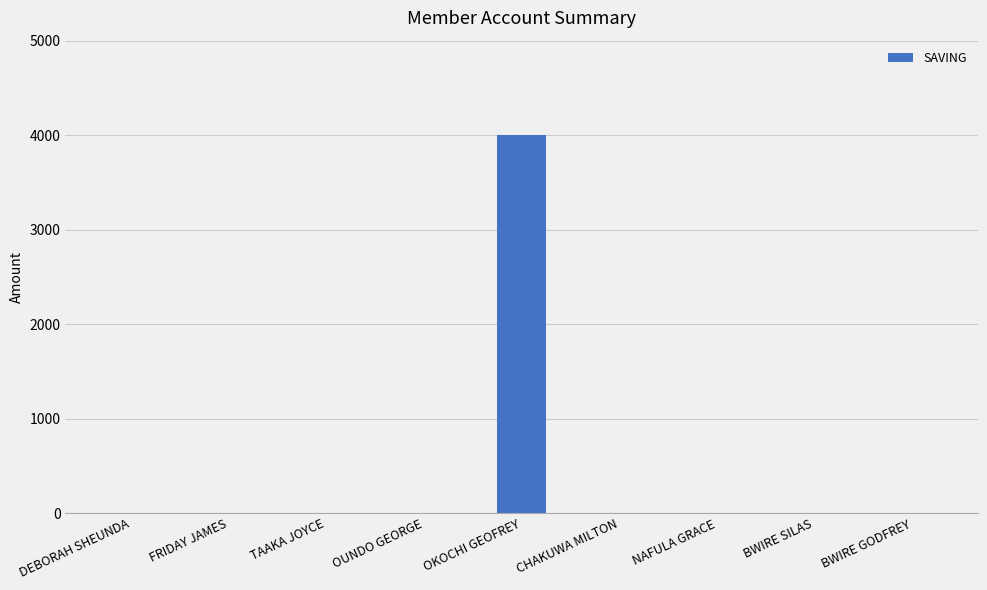

Count the number of values greater than 0.

1